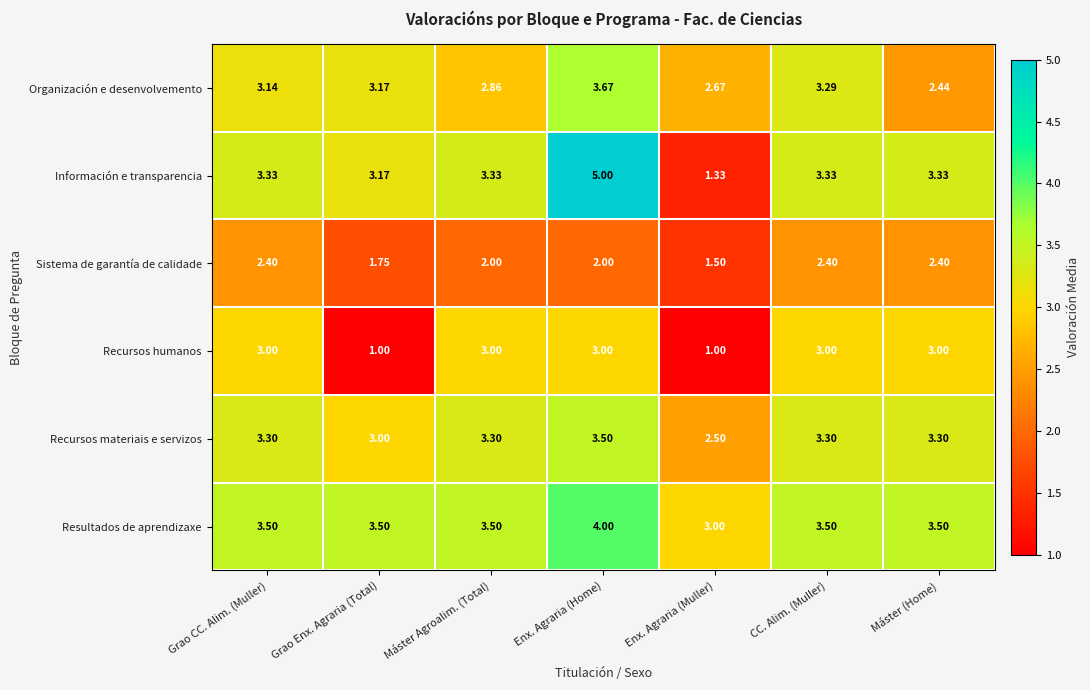

Rank the series at Enx. Agraria (Muller) from highest to lowest value.

Resultados de aprendizaxe, Organización e desenvolvemento, Recursos materiais e servizos, Sistema de garantía de calidade, Información e transparencia, Recursos humanos